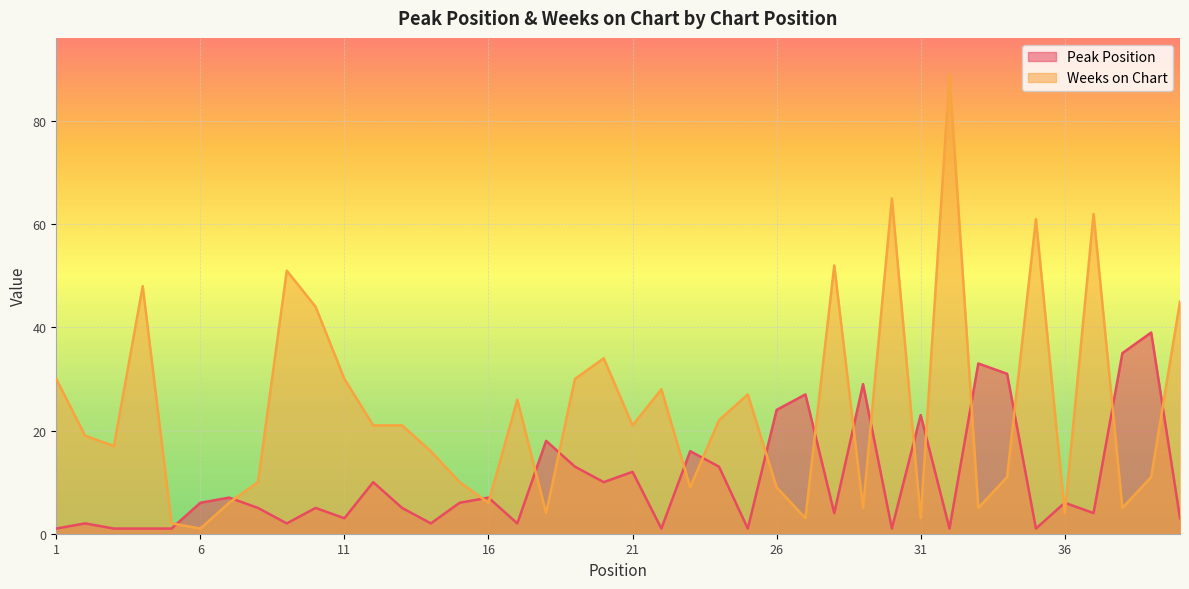

Is the value of Peak Position at 7 greater than the value of Weeks on Chart at 10?

No